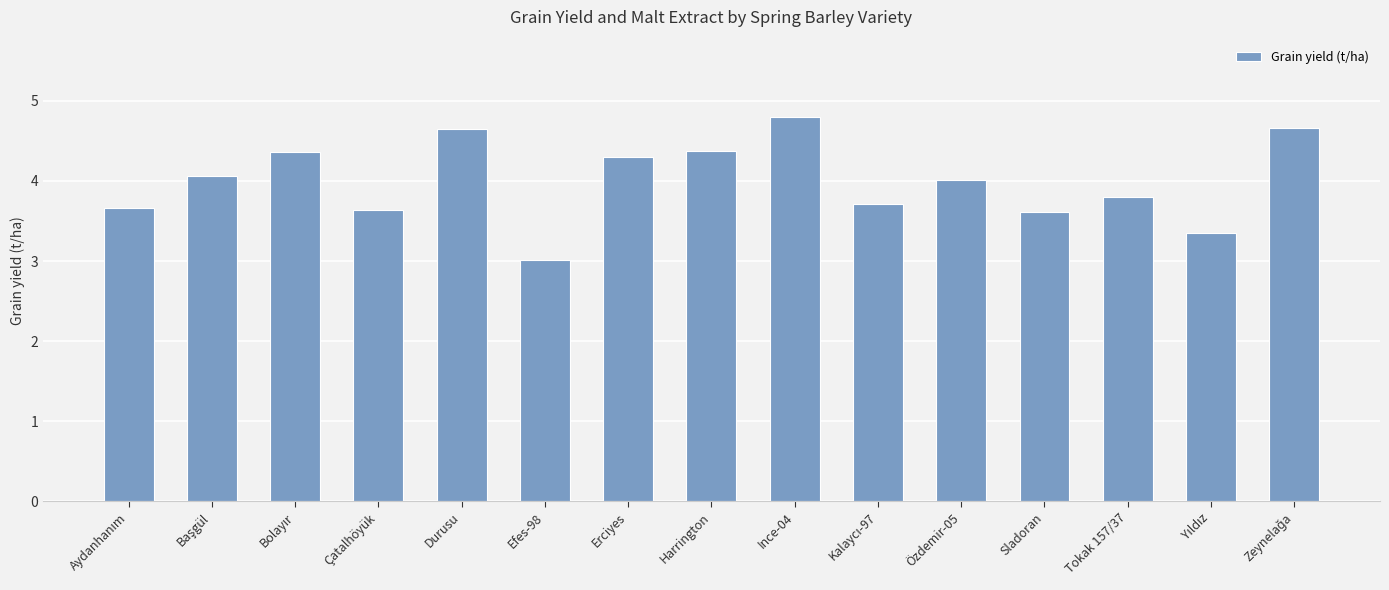

What is the minimum value shown in the chart?

3.0